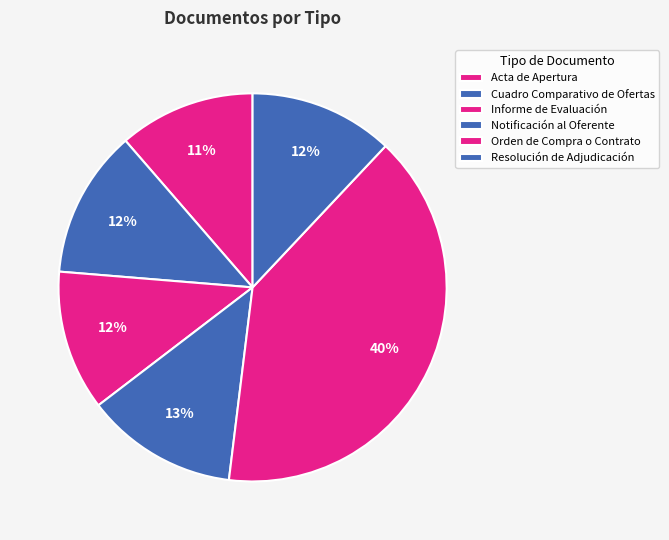

The Cuadro Comparativo de Ofertas slice represents 24% of the pie. True or false?

False